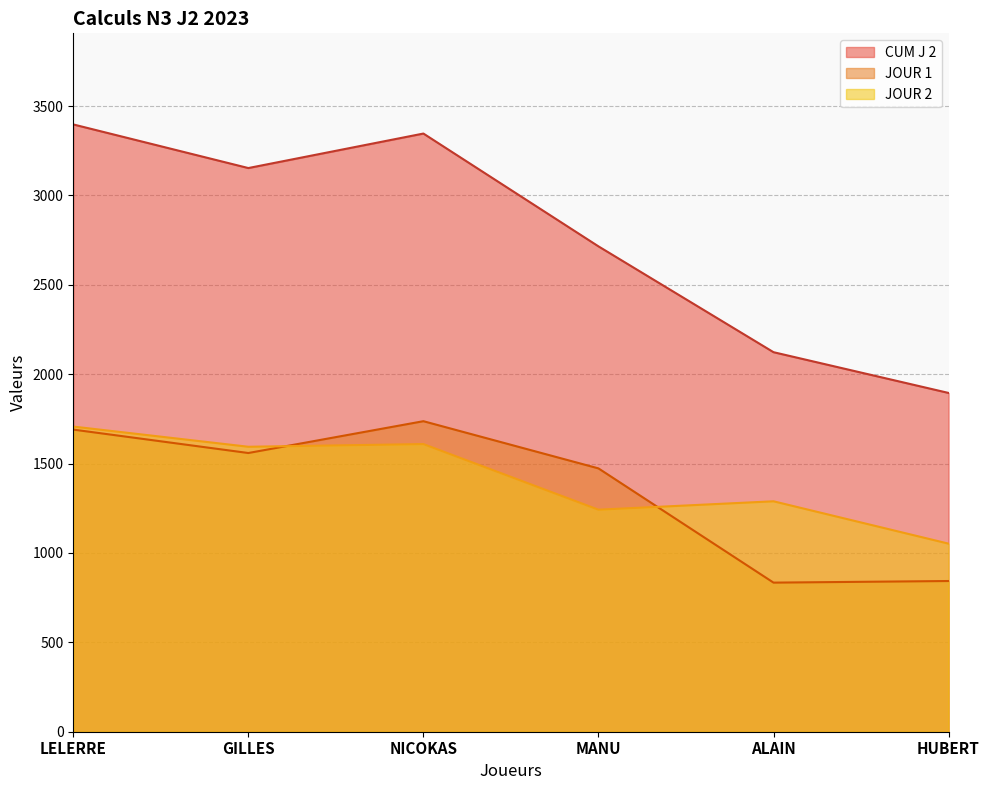

How many interior local peaks does the JOUR 2 series have?

2